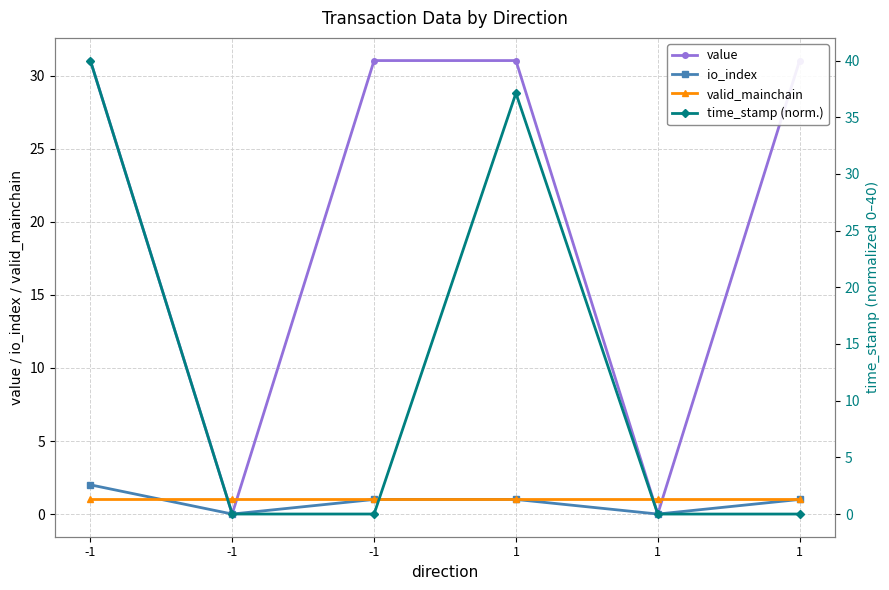

True or false: io_index has more than 1 interior local peaks.

False